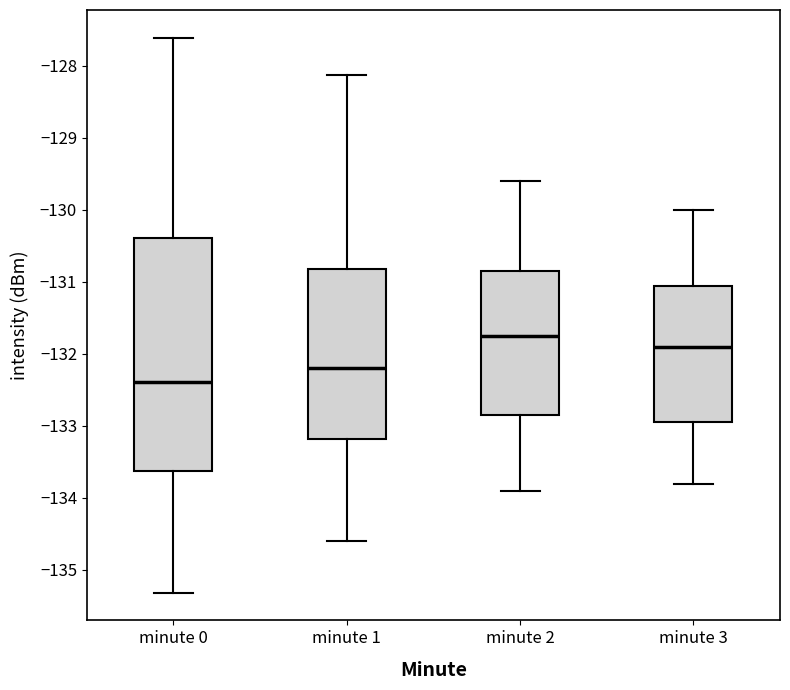

Which box's median line is the lowest?

minute 0